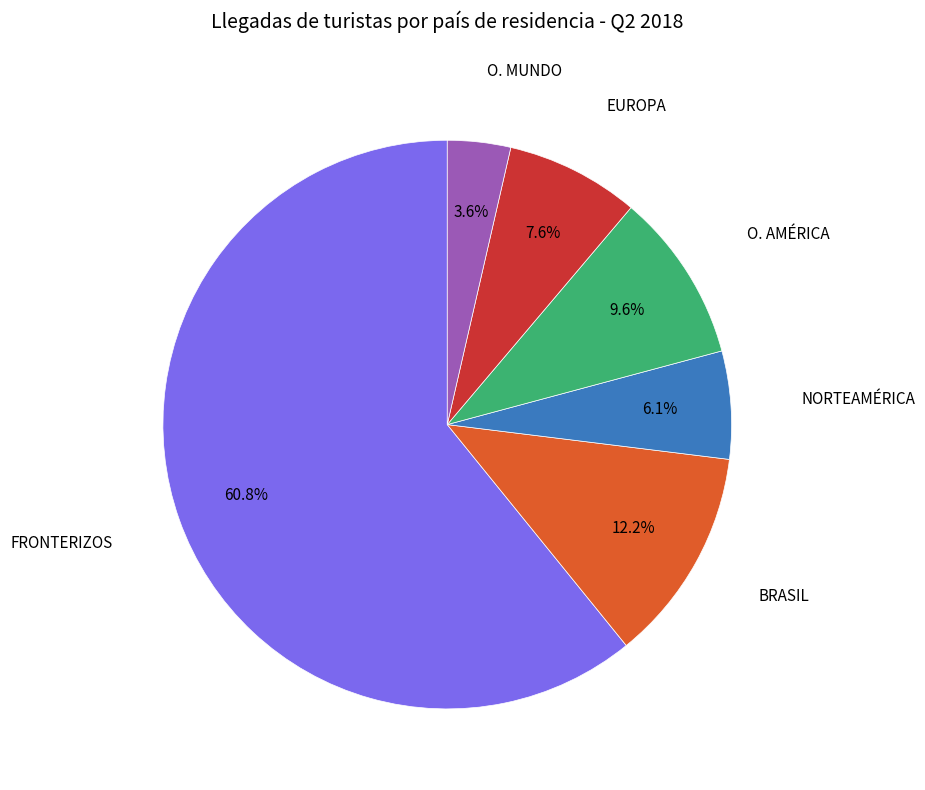

Does any single category account for the majority?

Yes